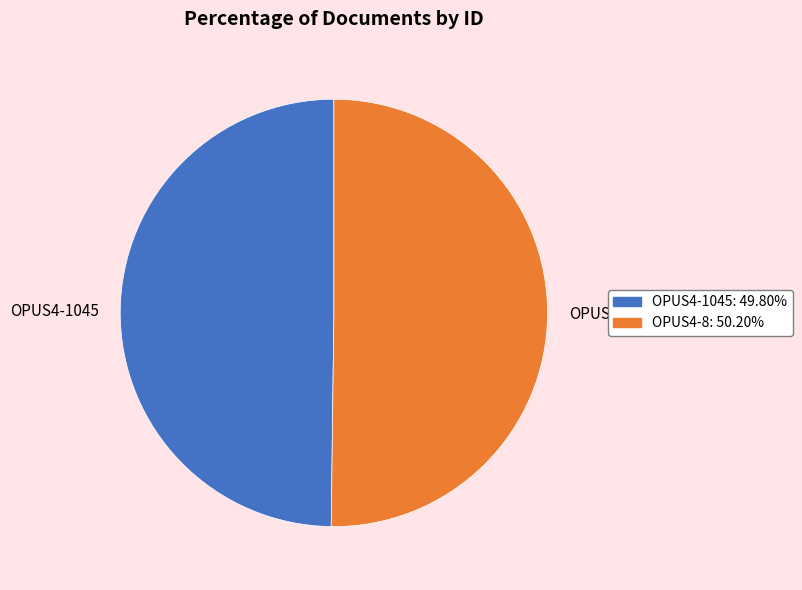

Approximately how many times larger is the value at OPUS4-1045 compared to OPUS4-8?

1.0